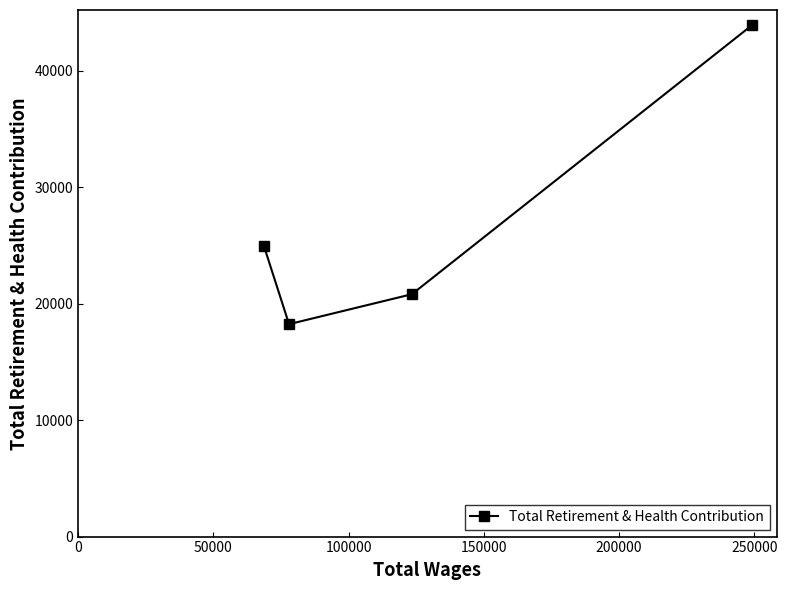

What is the value of the 1st point from the left?

24936